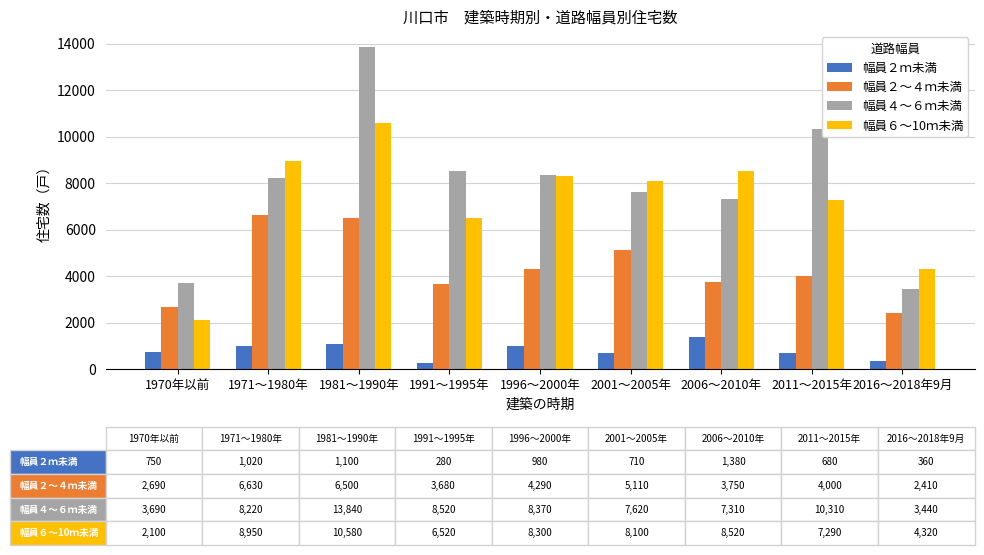

What are all the series names shown in the legend?

幅員２ｍ未満, 幅員２～４ｍ未満, 幅員４～６ｍ未満, 幅員６～10ｍ未満